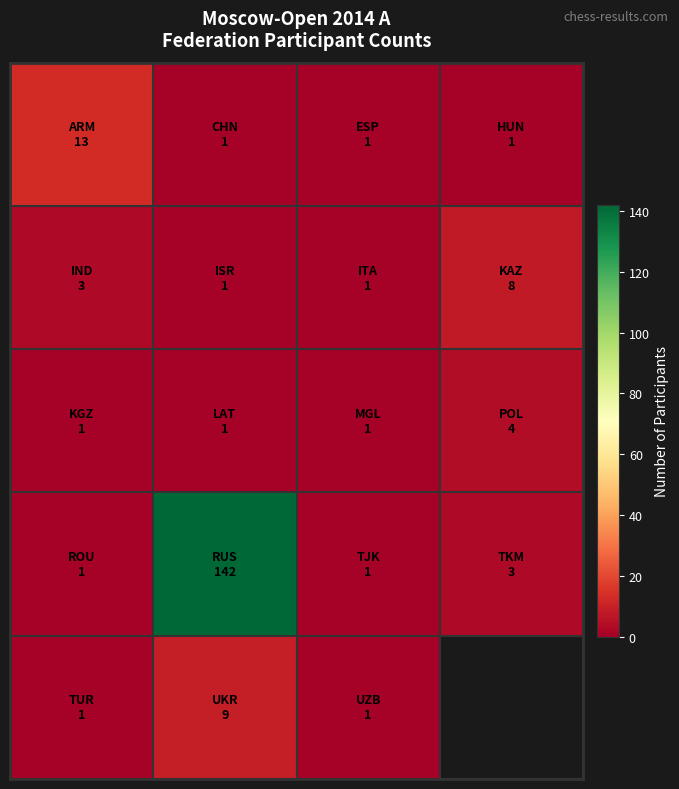

What is the difference between the highest and lowest values at 0?

12.0